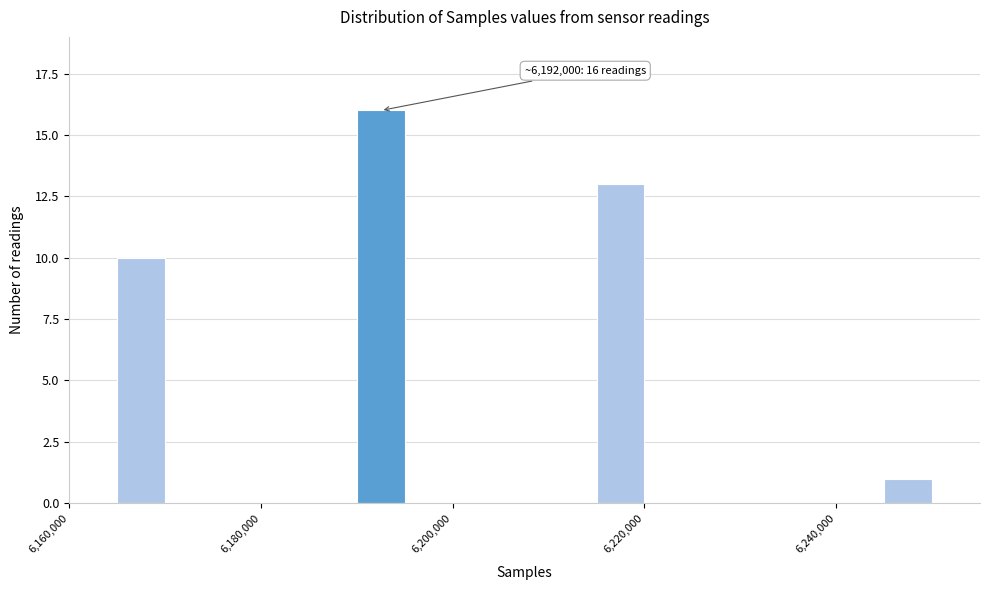

Read against the x-axis, roughly where is the centre of the tallest bar?

6192000